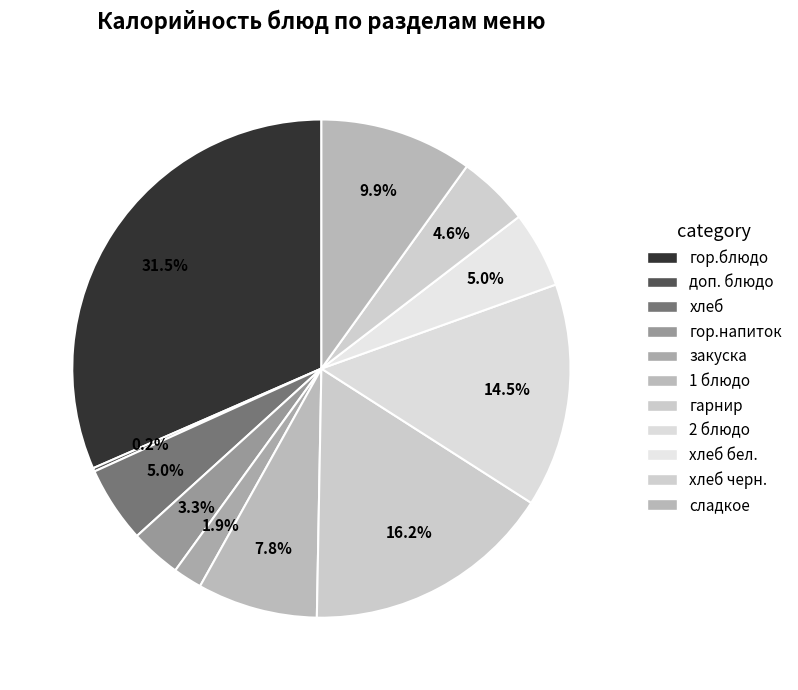

Approximately how many times larger is the value at хлеб compared to 2 блюдо?

0.3